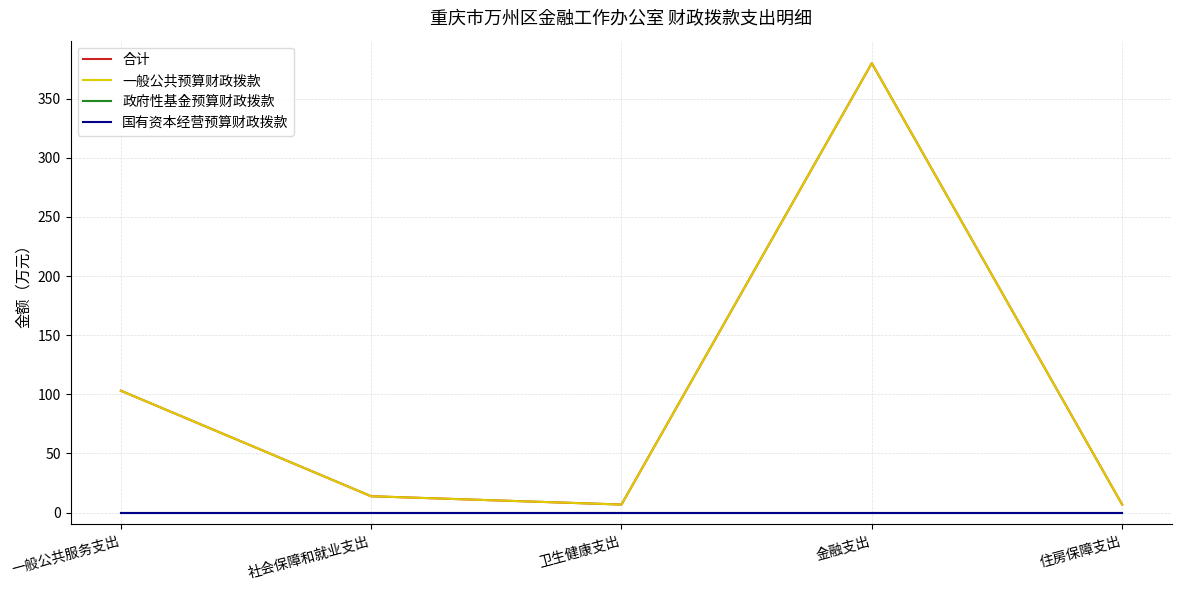

Is this an area chart (filled region under the line)?

No